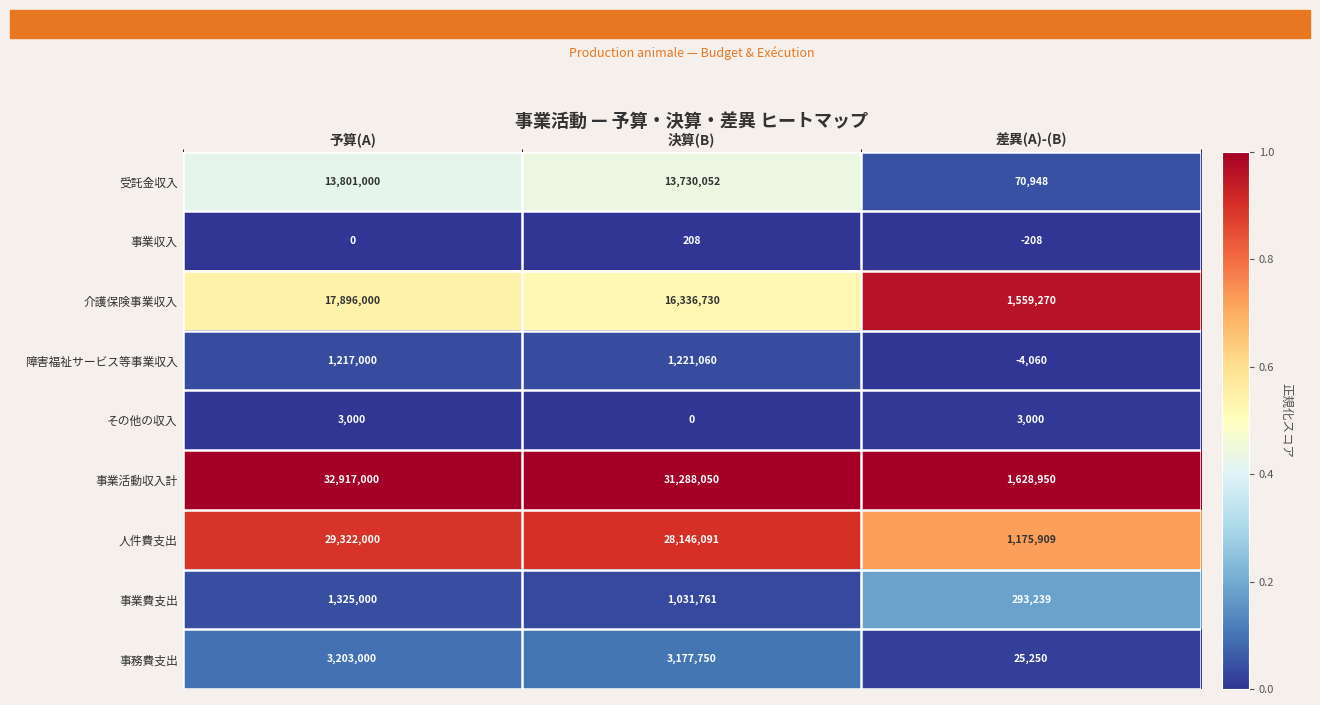

What is the difference between the maximum and minimum values in the その他の収入 series?

3000